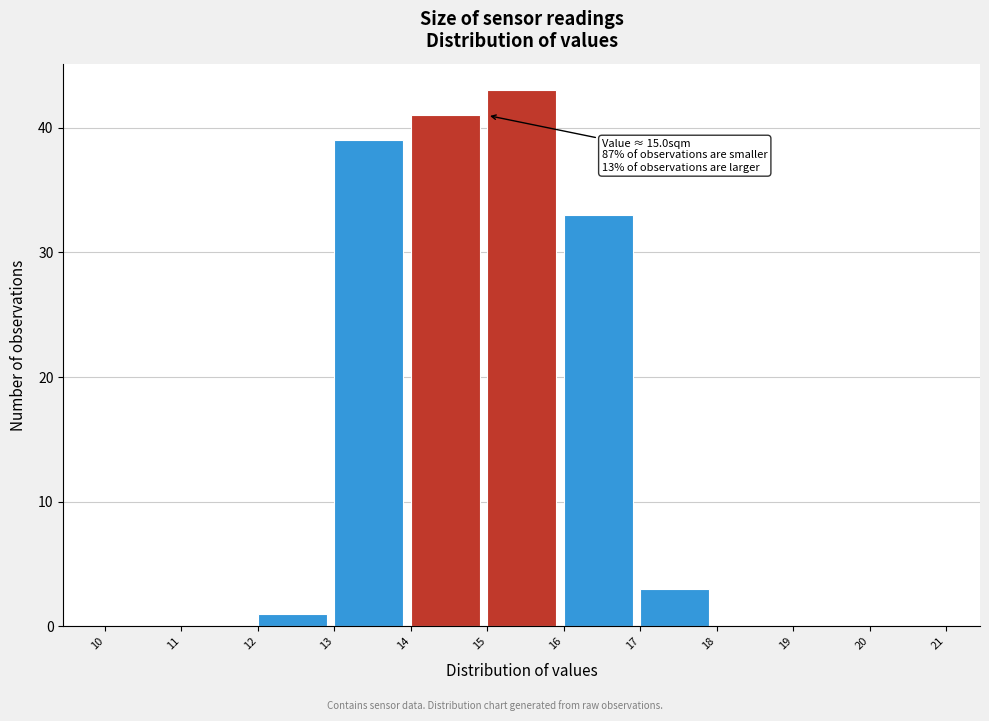

Over which range of the x-axis is the bar tallest?

15 to 16